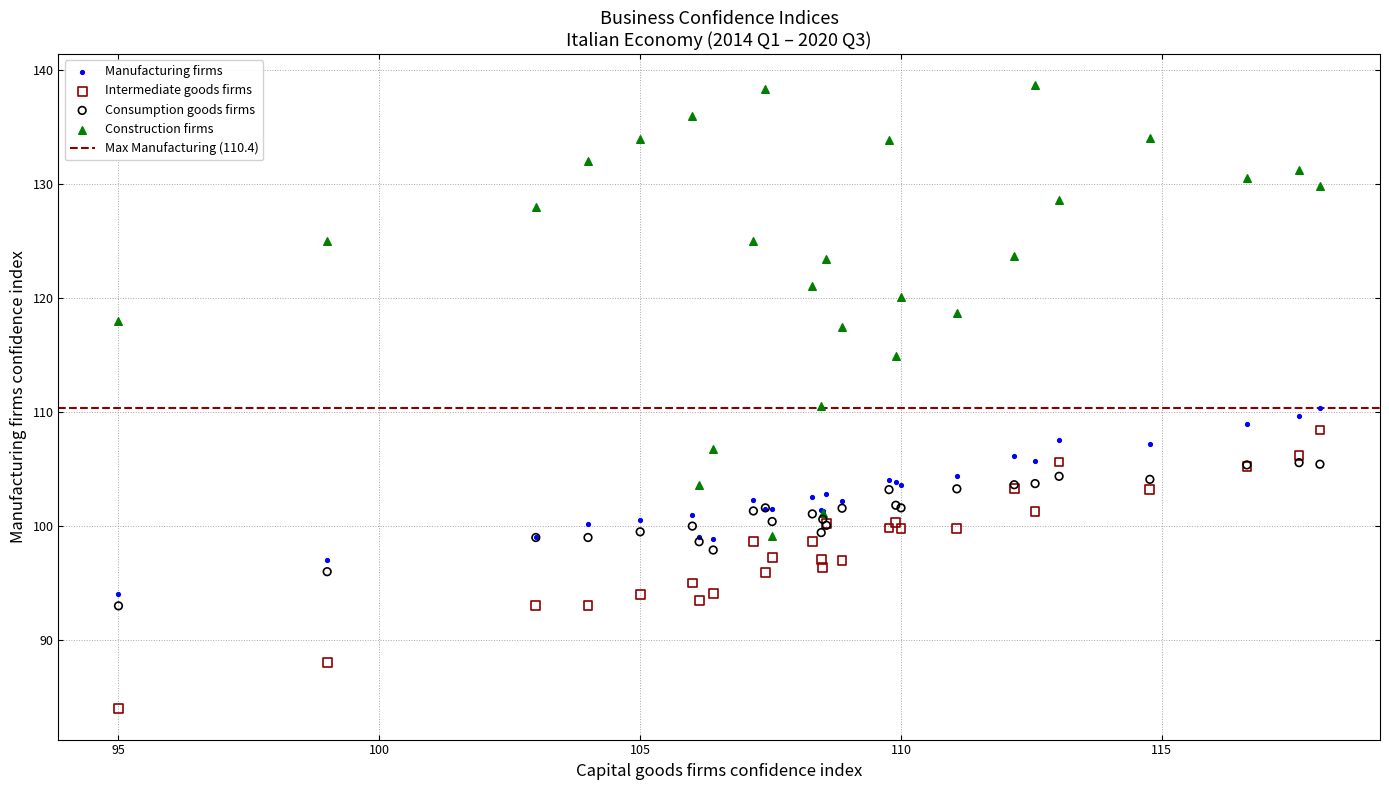

Which series reaches the minimum Y coordinate?

Intermediate goods firms